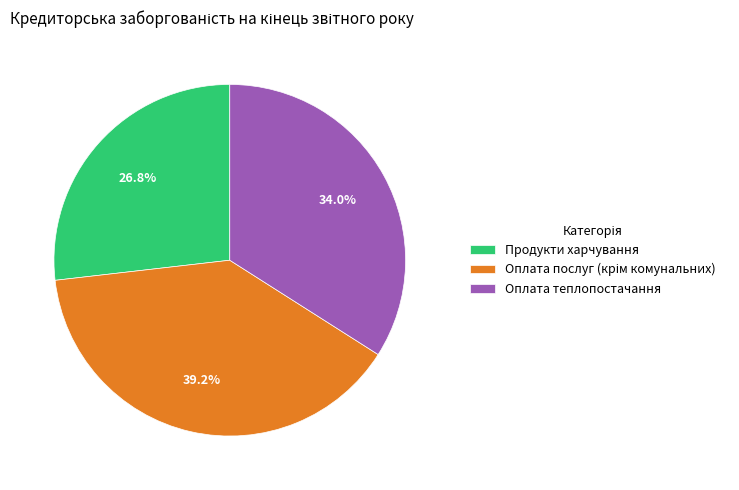

Between Продукти харчування and Оплата теплопостачання, which is larger?

Оплата теплопостачання